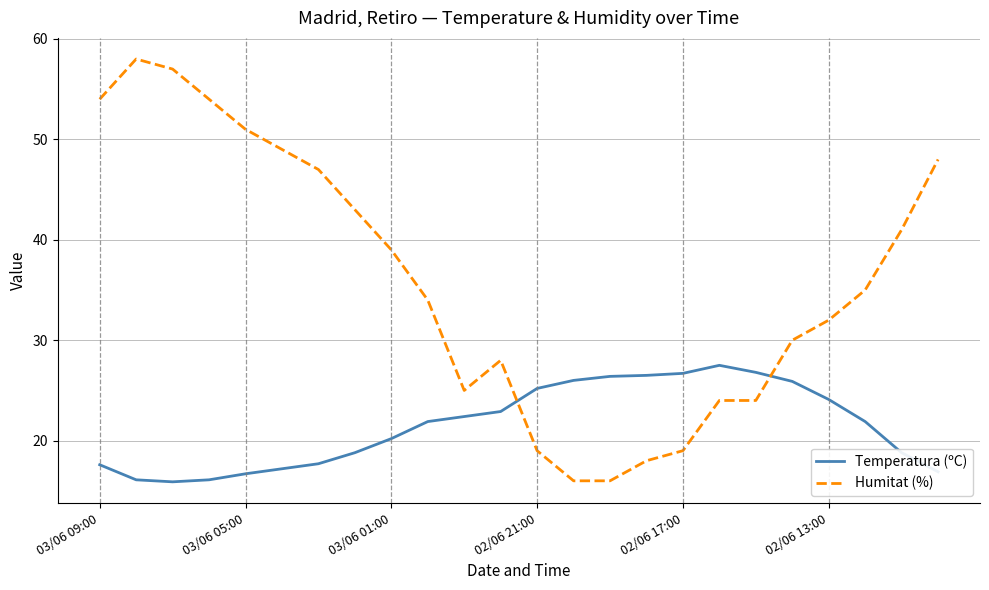

Rank the series by their maximum value, from highest to lowest.

Humitat (%), Temperatura (ºC)